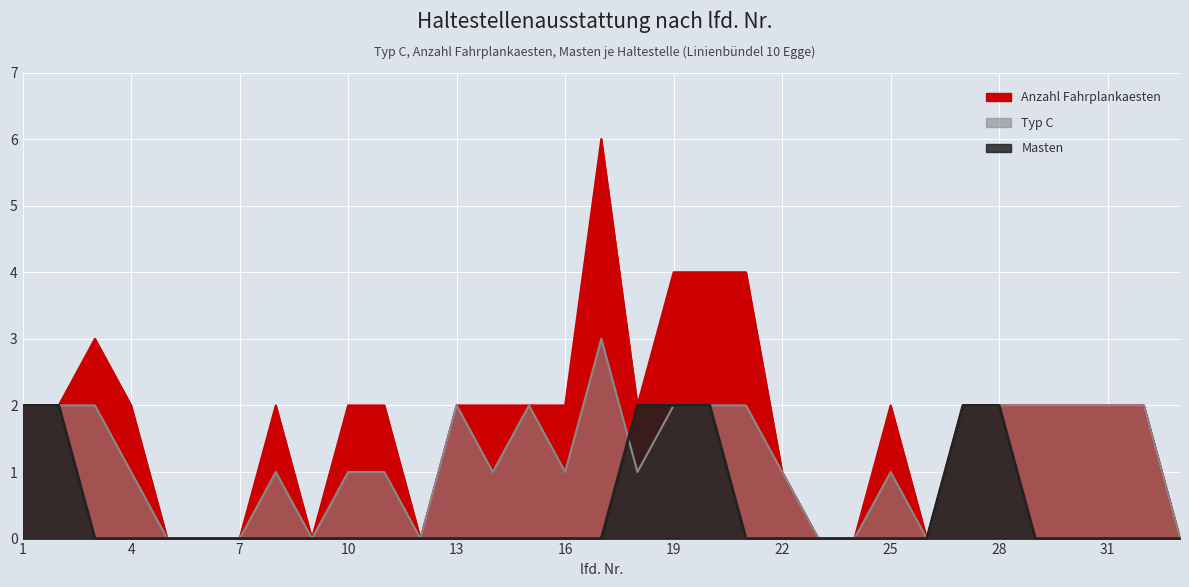

At which category does the chart reach its peak across all series?

17